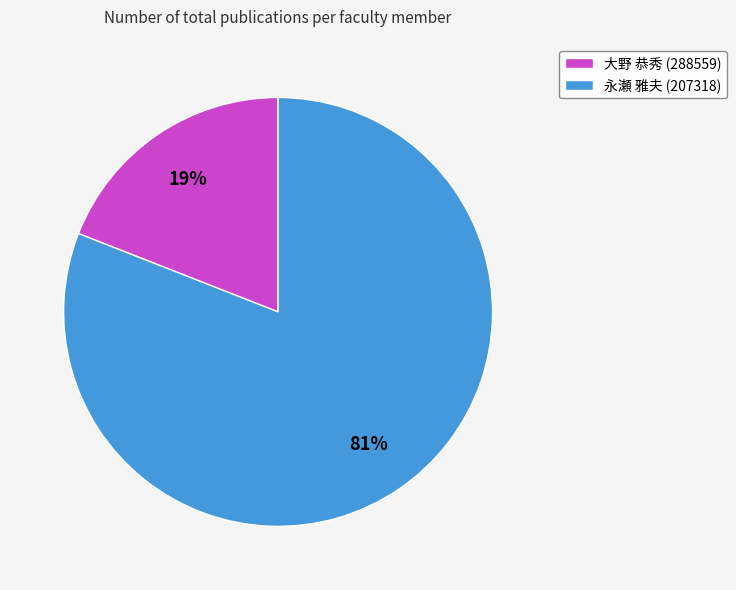

Between 永瀬 雅夫 (207318) and 大野 恭秀 (288559), which is larger?

永瀬 雅夫 (207318)